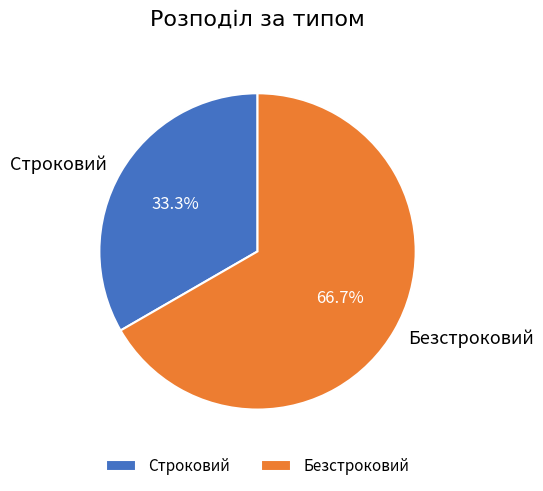

What is the majority slice?

Безстроковий